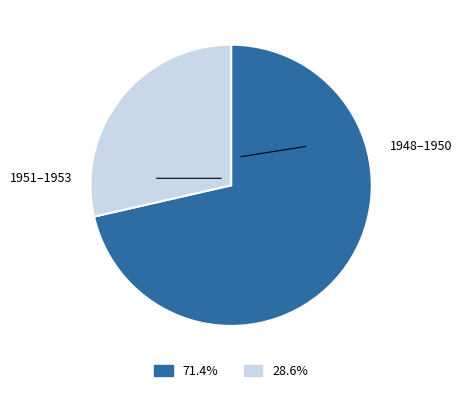

Is there any slice that represents more than half of the pie?

Yes